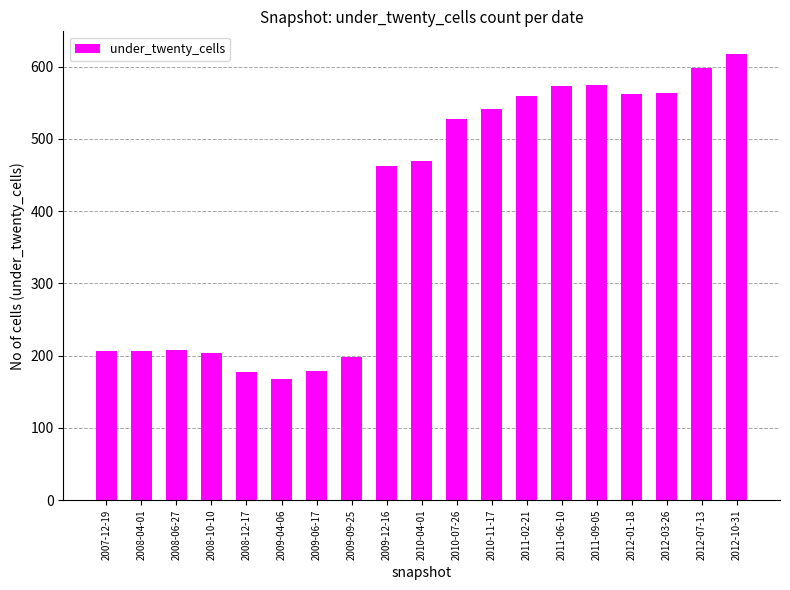

What is the average value?

400